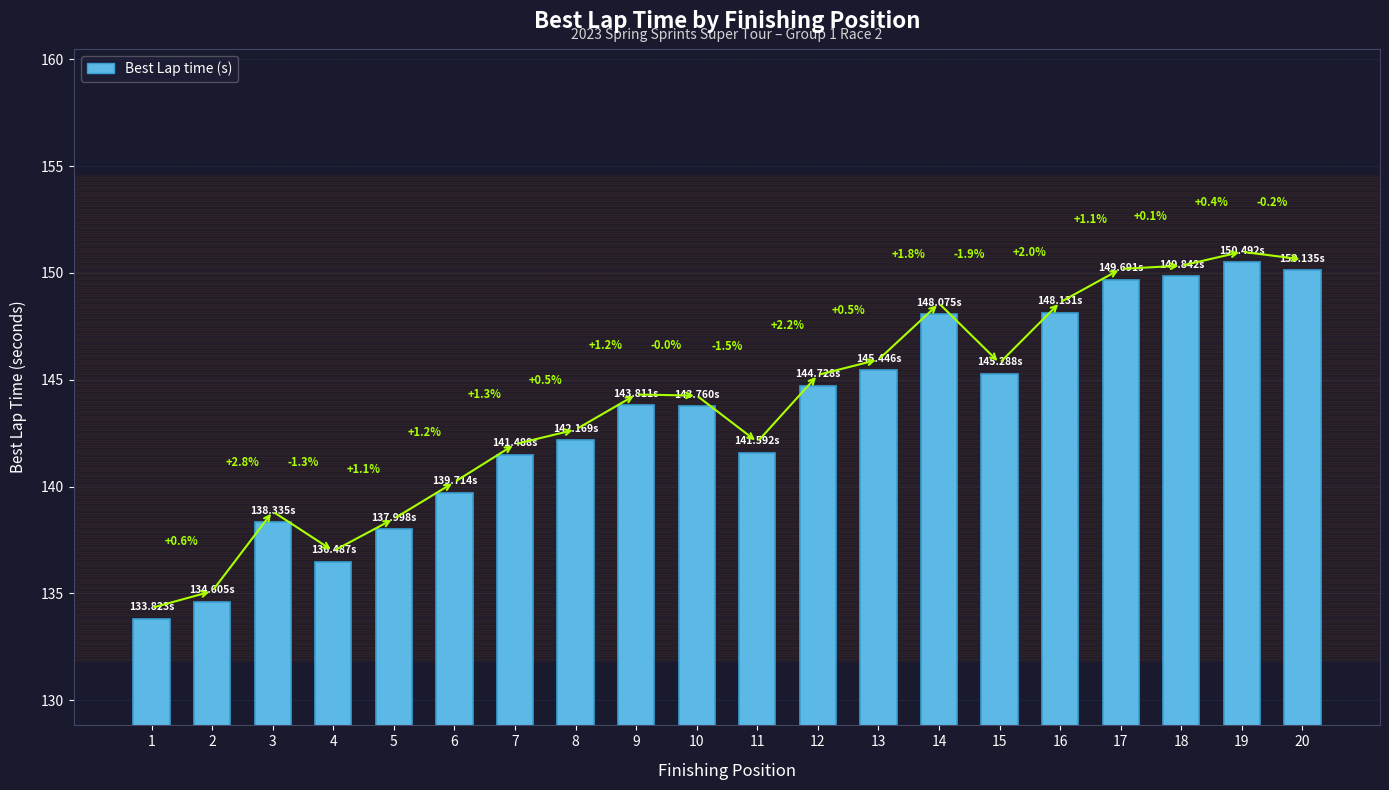

What is the value of the 11th bar from the left?

141.6